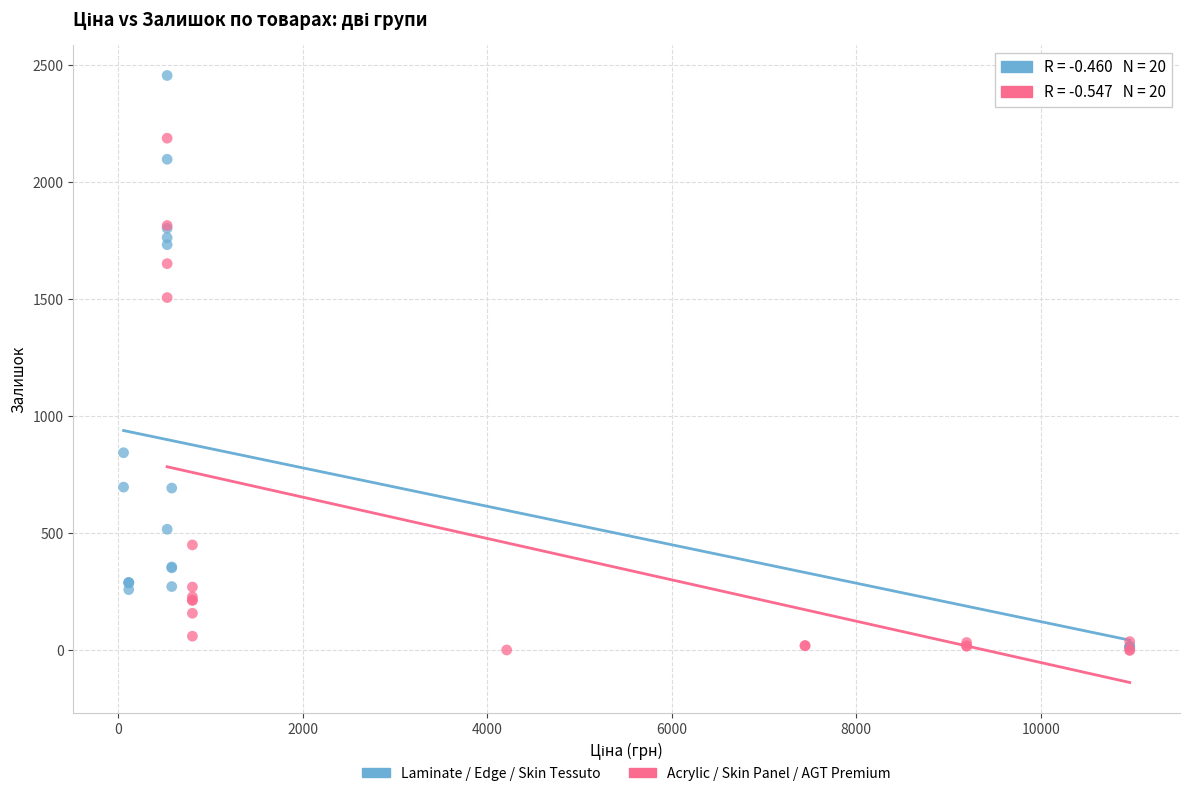

Which series reaches the maximum Y coordinate?

Laminate / Edge / Skin Tessuto